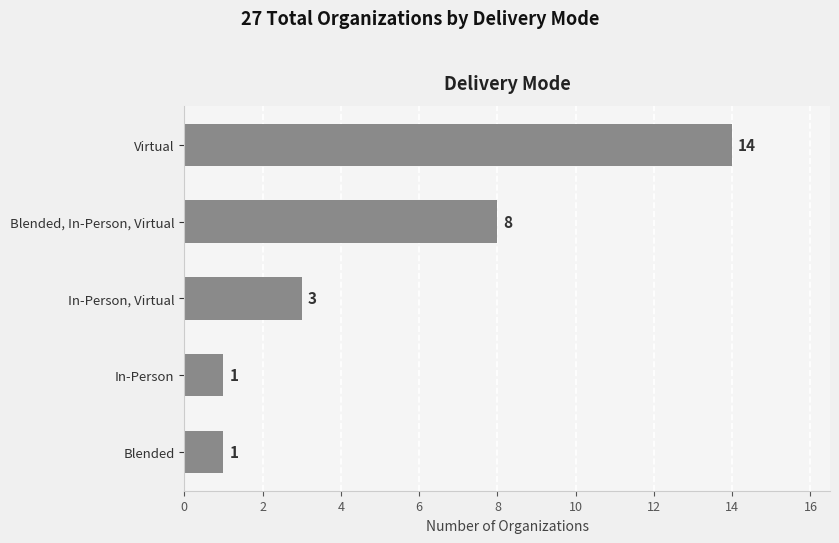

Reading top to bottom, list all the values displayed in this chart.

Virtual=14	Blended, In-Person, Virtual=8	In-Person, Virtual=3	In-Person=1	Blended=1